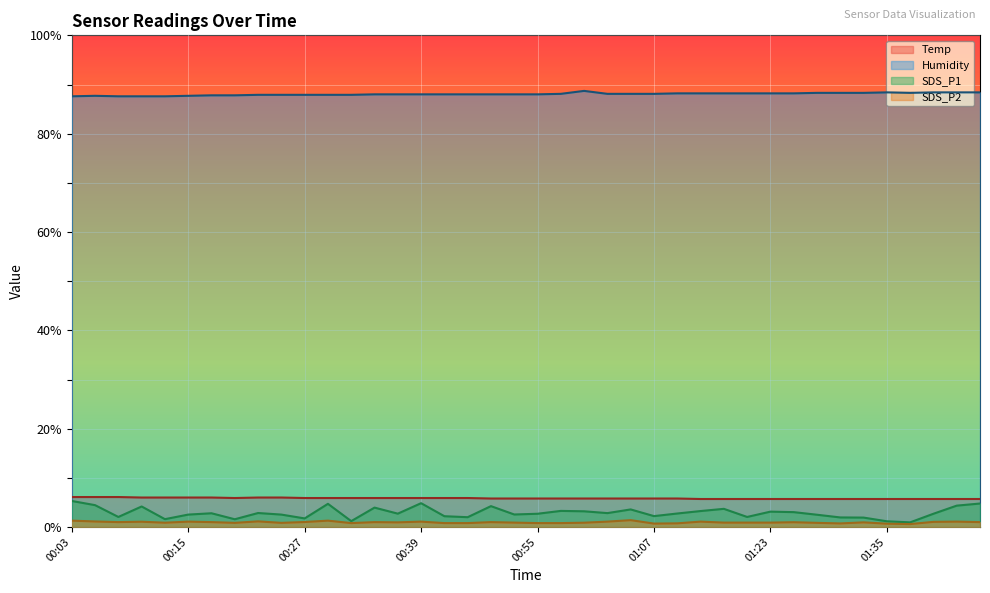

What is the average value of the Temp series?

5.8